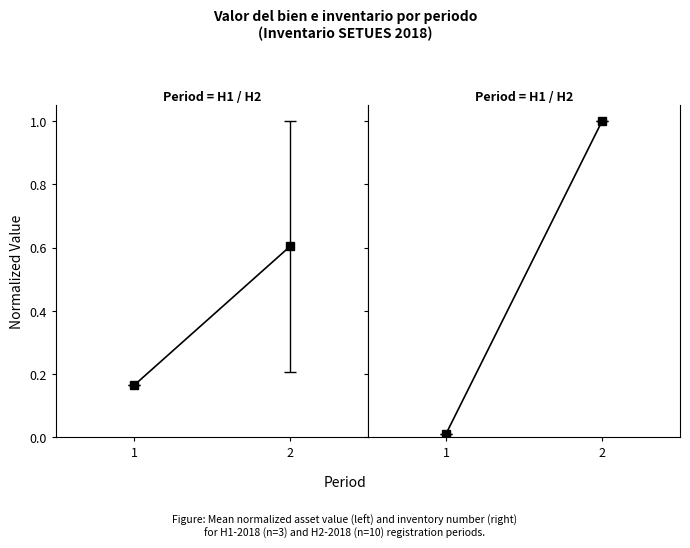

Between 1 and 2, which series saw the biggest shift?

Número de inventario